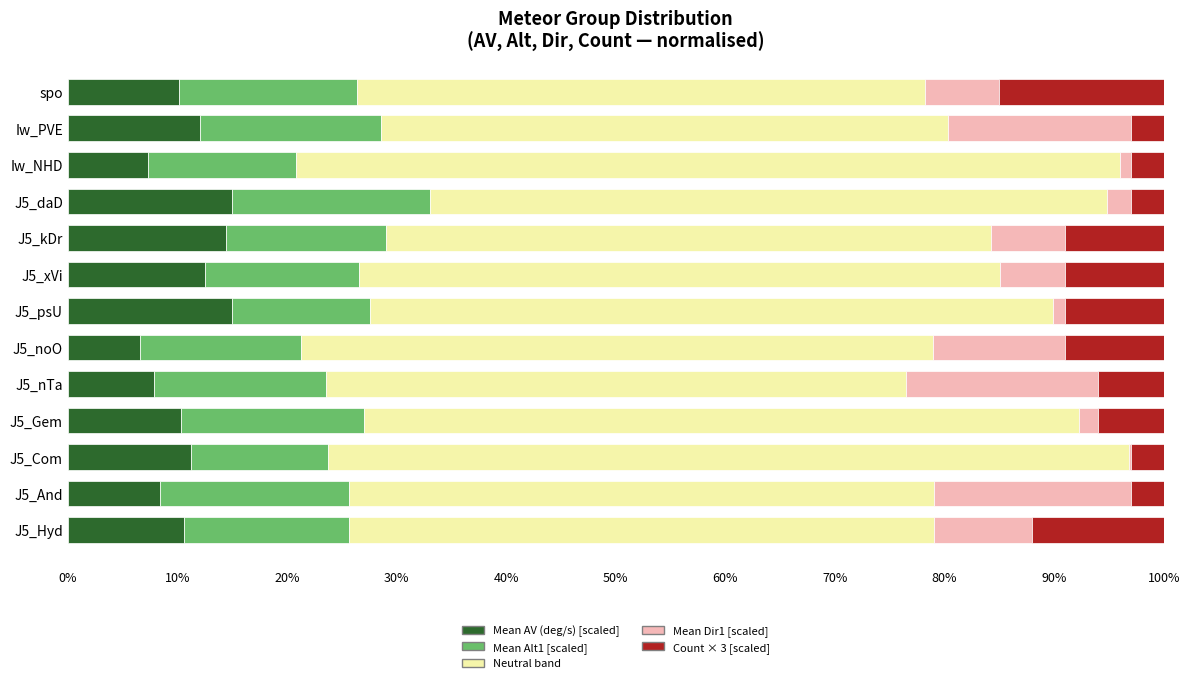

What is the difference between the maximum and minimum values in the Mean Dir1 [scaled] series?

17.8